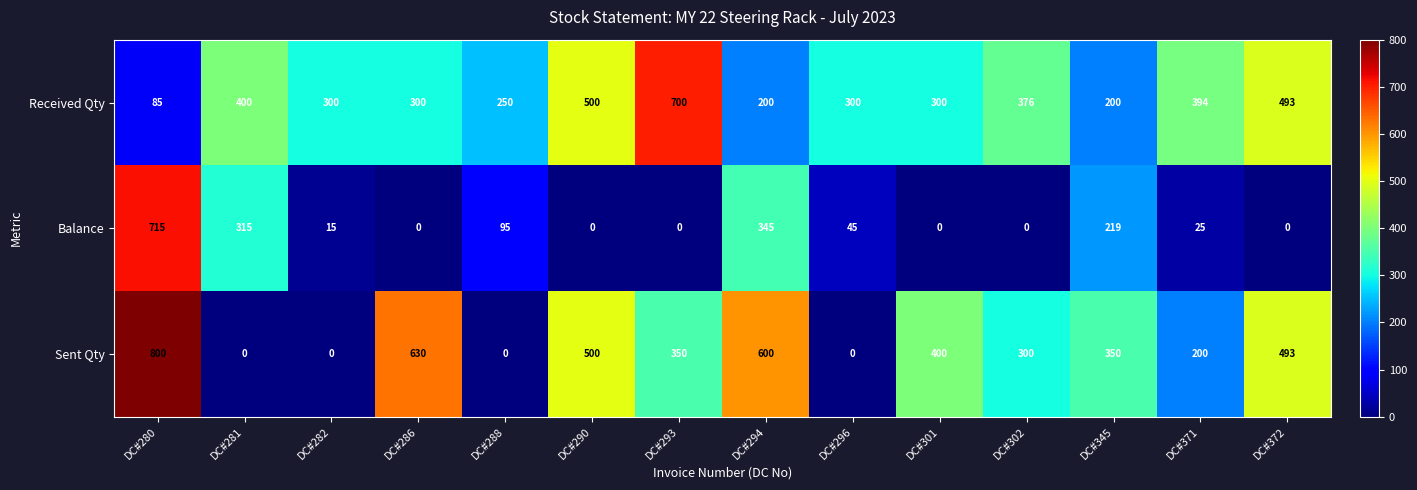

What is the difference between the highest and lowest values at DC#302?

376